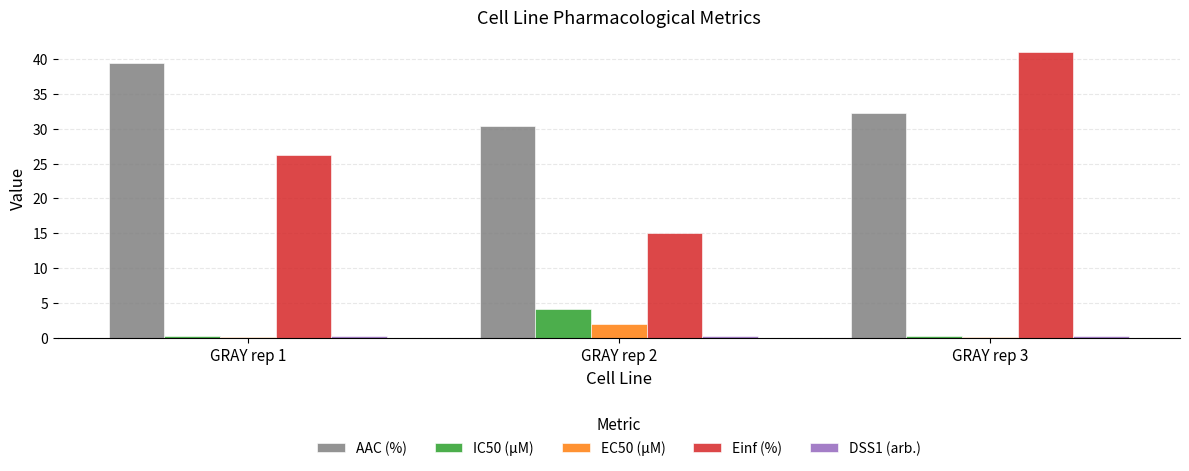

How many data points does each series have?

3